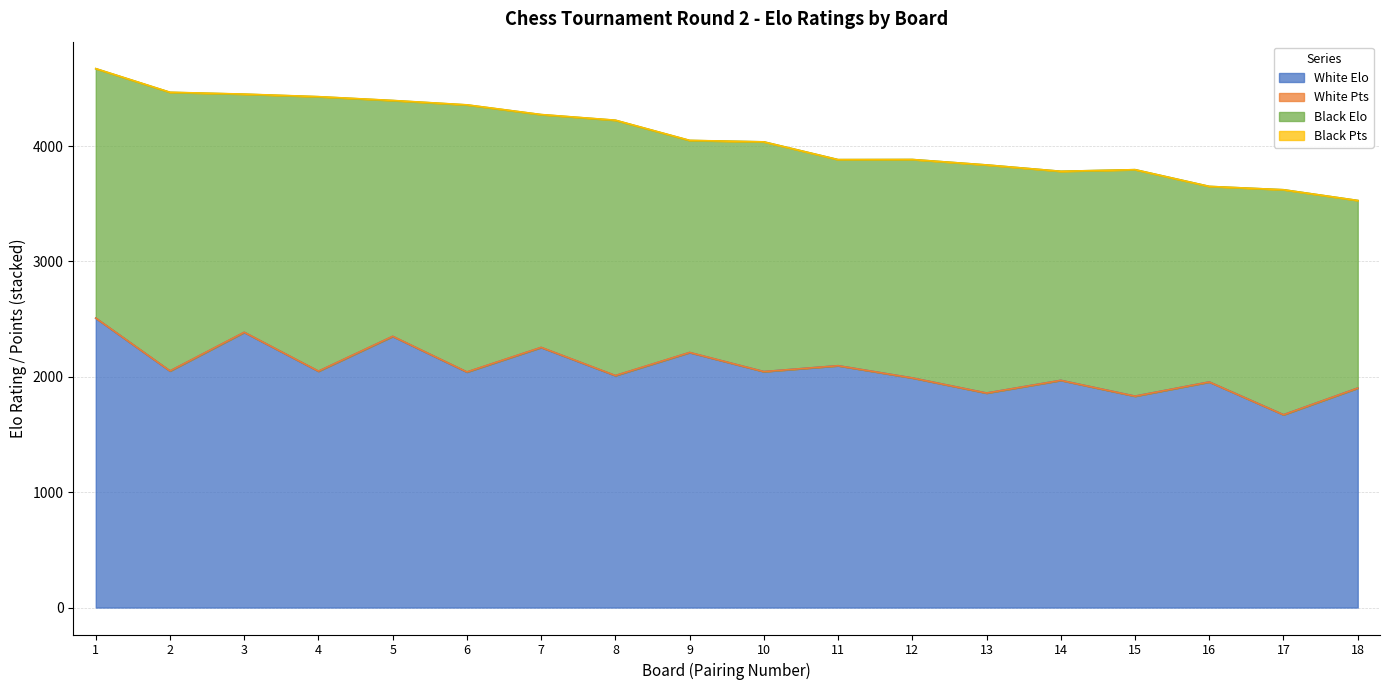

The value of Black Elo at 16 is 1695. True or false?

True